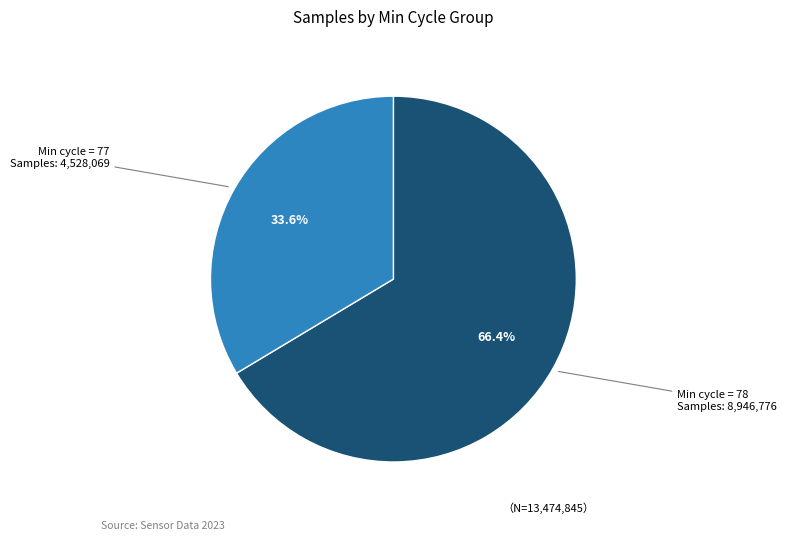

Is there a majority slice in this chart?

Yes